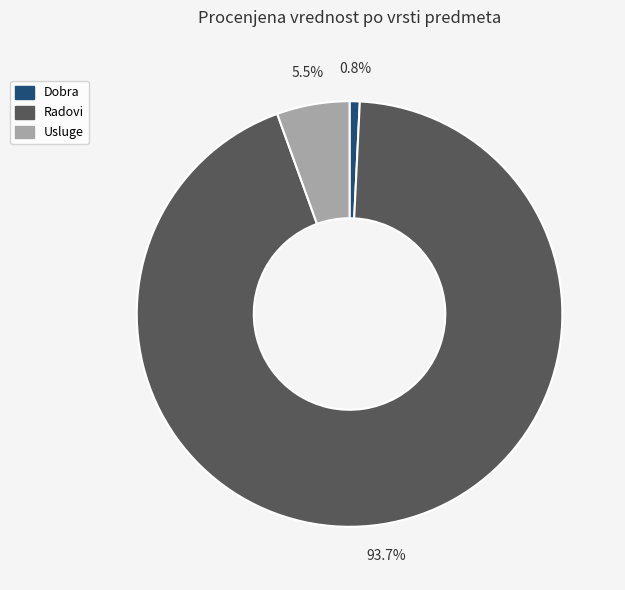

How many segments does this pie chart have?

3